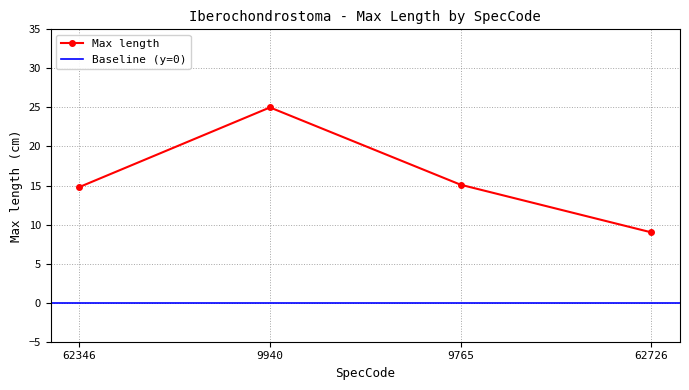

Which has a higher value, 9765 or 62726?

9765